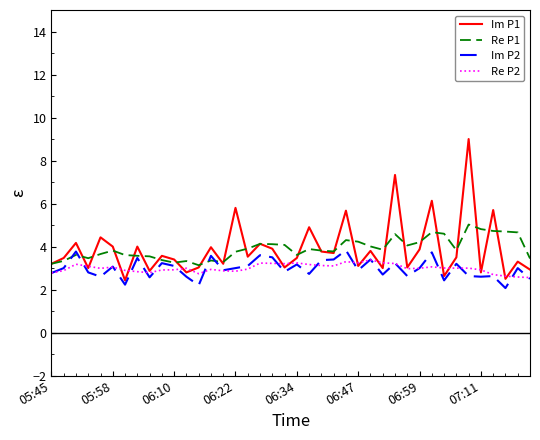

What is the lowest value of the Im P2 series?

2.1